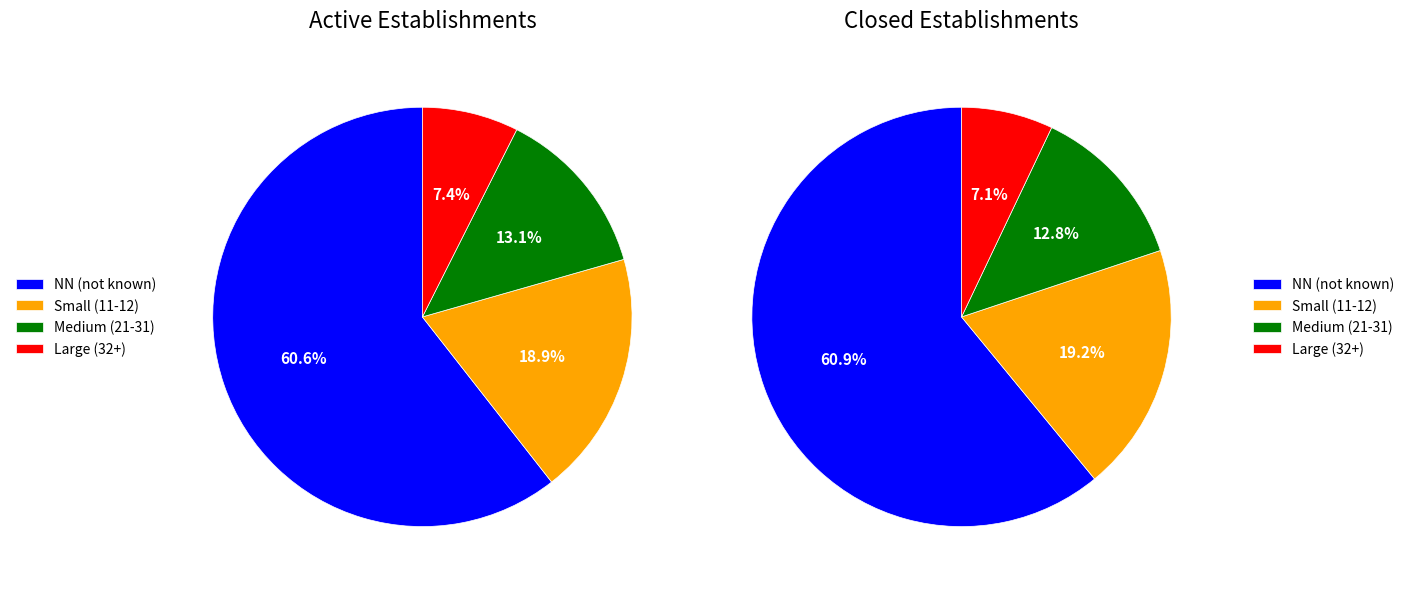

Is it true that 42 is 13% of the pie?

False